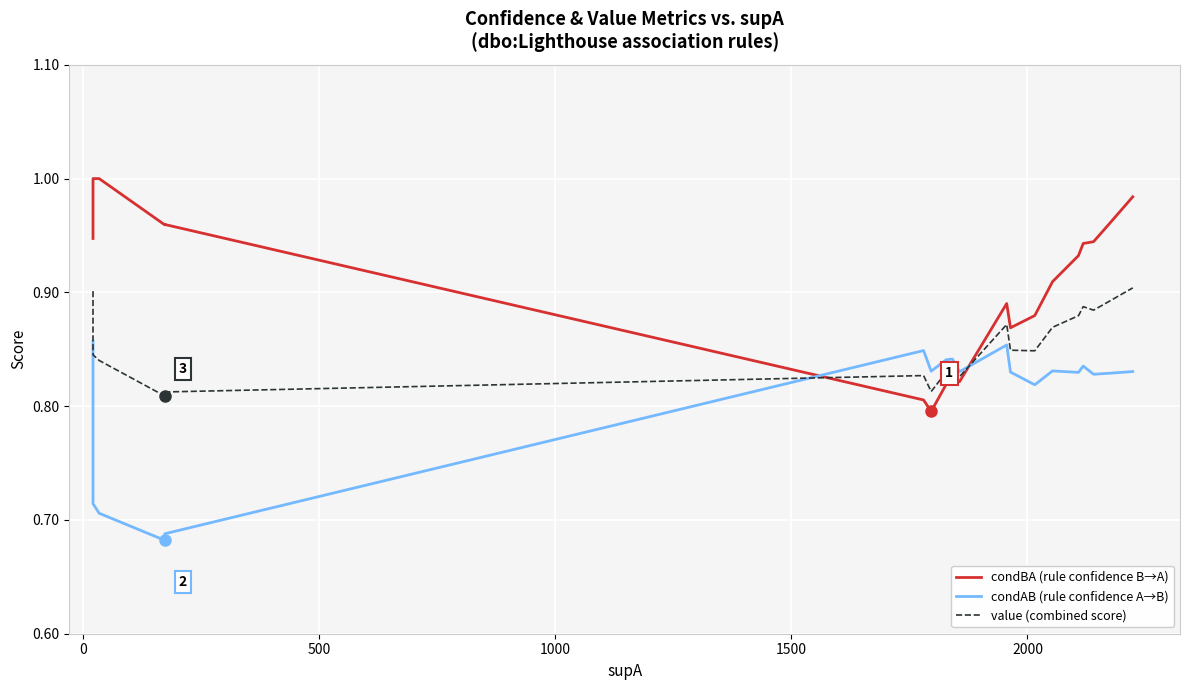

Is it true that value (combined score) equals 1.3 at 0?

False